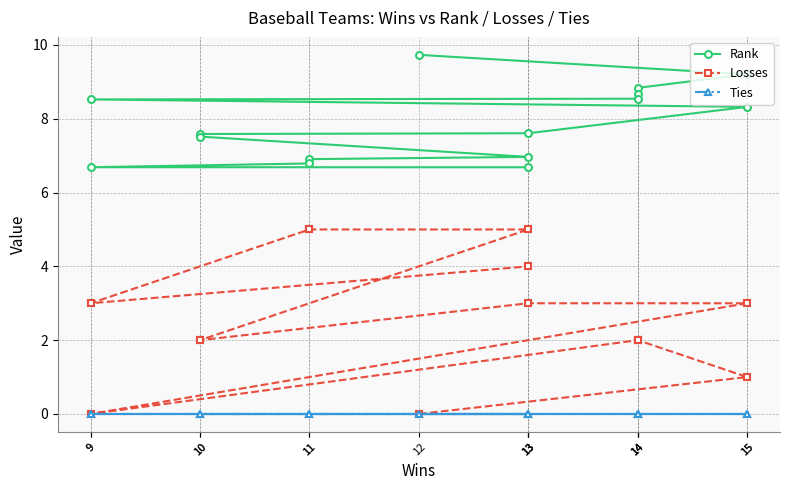

Which series has the widest spread of values?

Losses